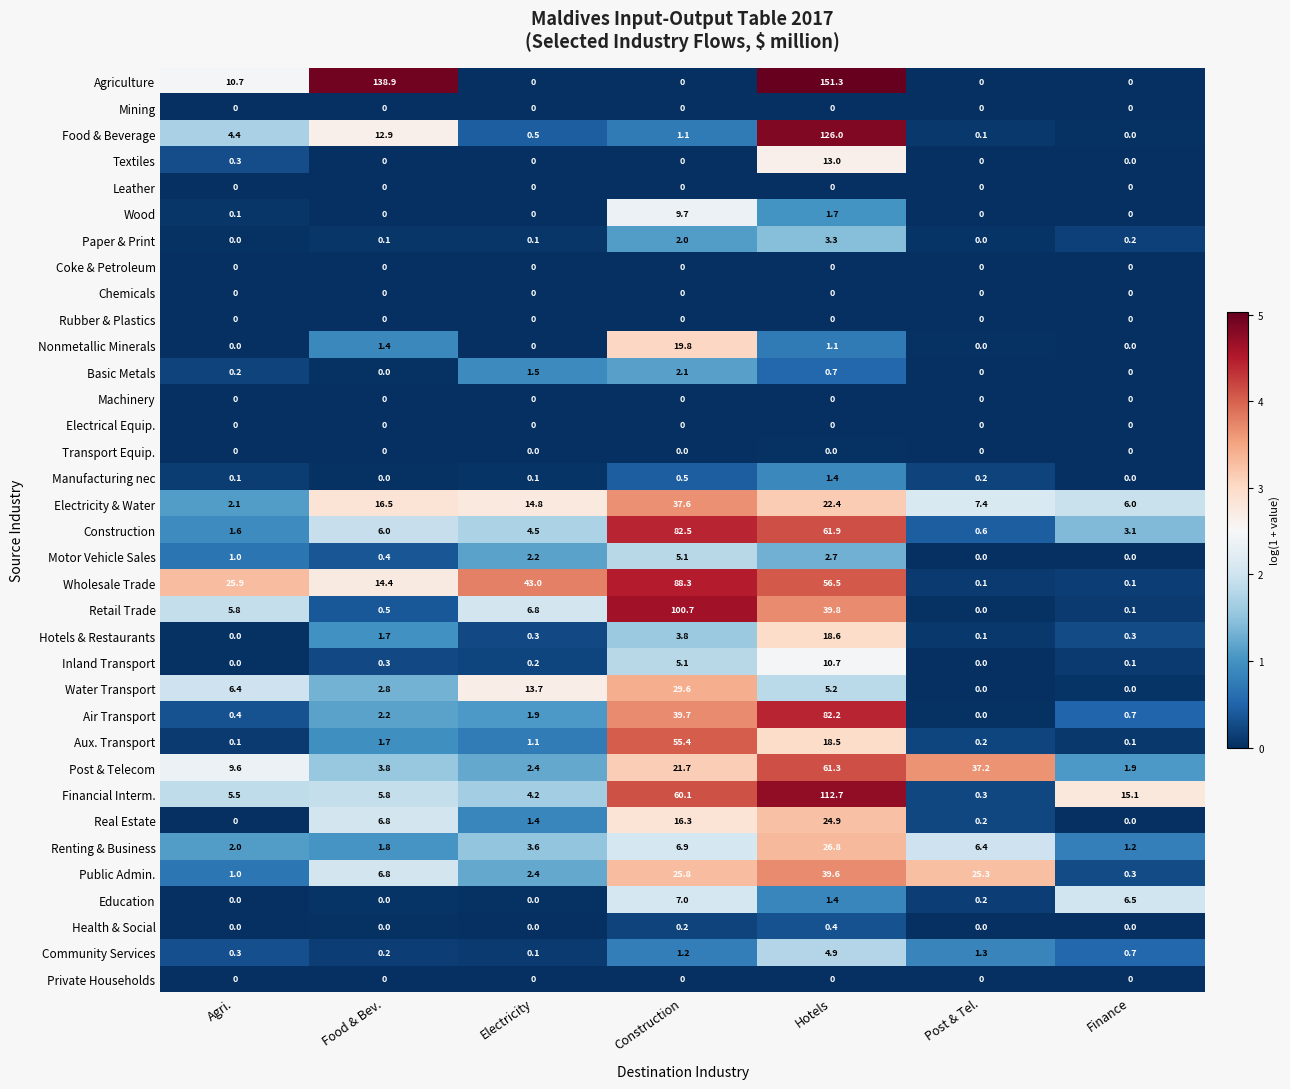

At which category does the chart reach its peak across all series?

Hotels